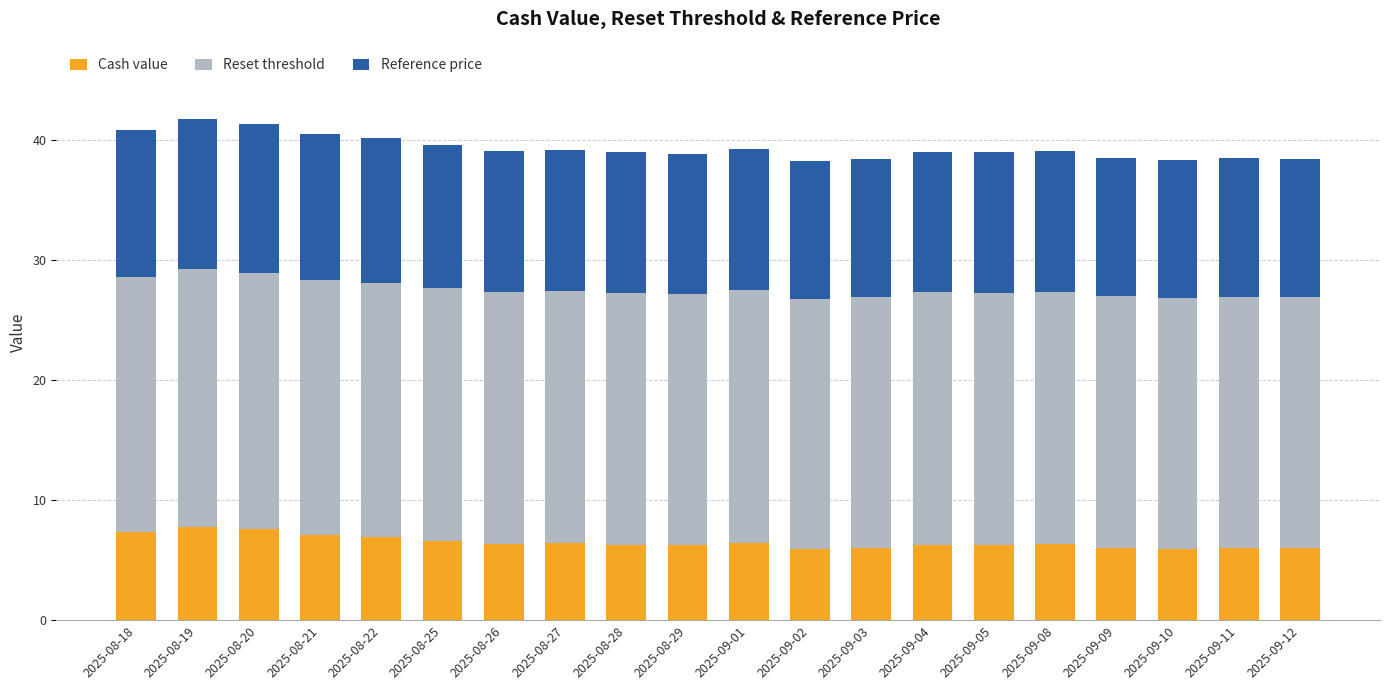

What is the sum of all Cash value values?

129.8